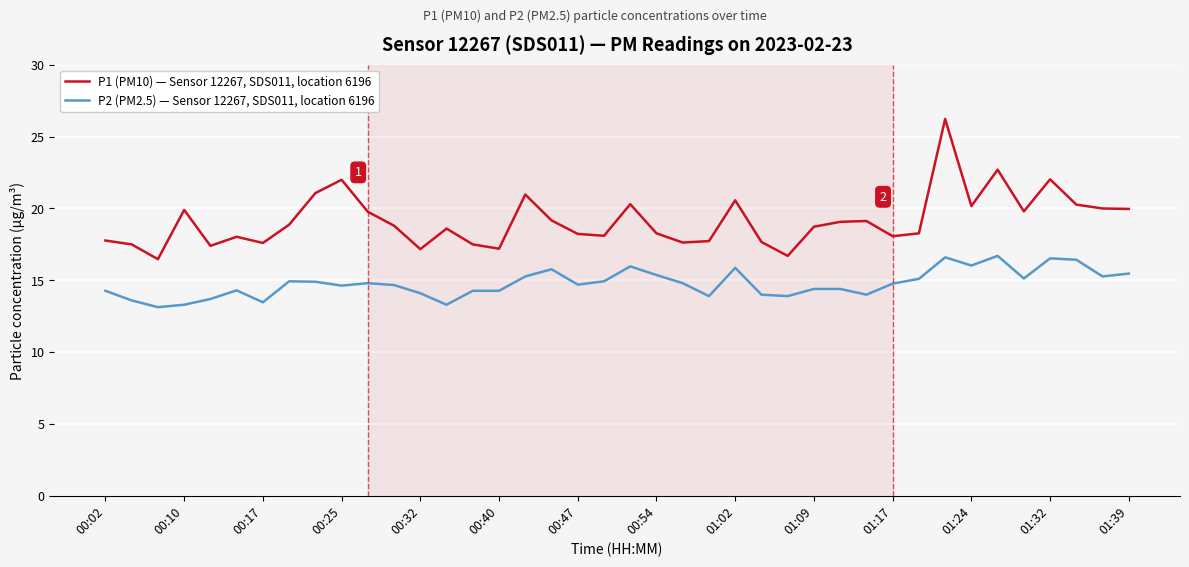

List the series in order of their overall mean, lowest first.

P2 (PM2.5) — Sensor 12267, SDS011, location 6196, P1 (PM10) — Sensor 12267, SDS011, location 6196